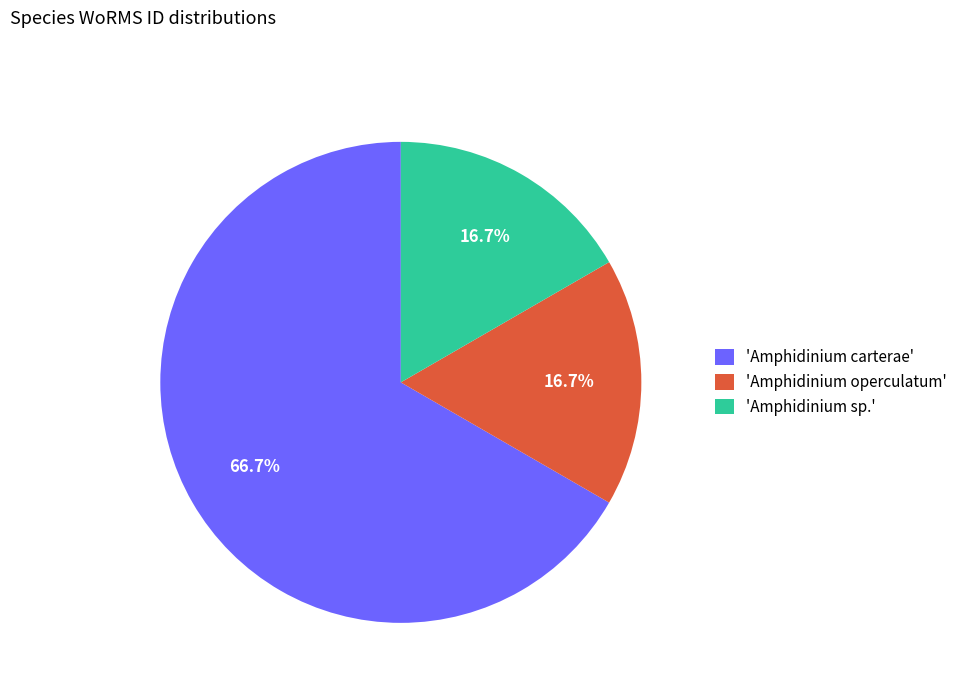

Is there a majority slice in this chart?

Yes